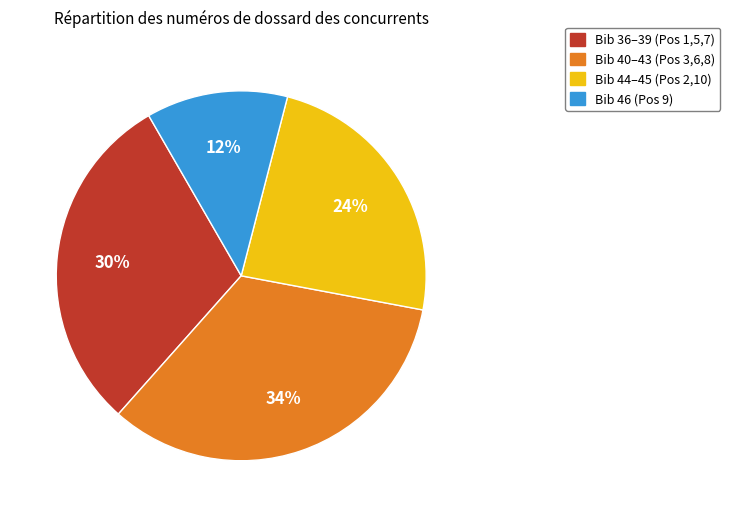

To the nearest percent, what percentage of the pie is Bib 36–39 (Pos 1,5,7)?

30%